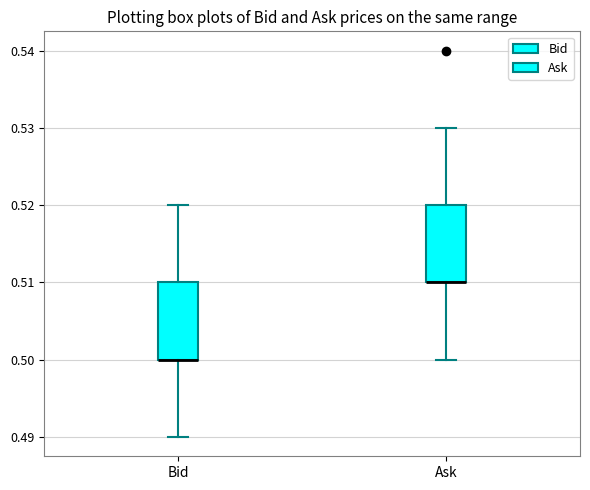

Reading left to right, transcribe this box plot: for each box, give where its median line is, the range the box spans, and where its two whiskers end, as read against the y-axis. The values are not printed on the chart, so give them approximately, as read against the axis.

Bid: median 0.50 (drawn on the box's lower edge), box 0.50 to 0.51, whiskers 0.49 to 0.52
Ask: median 0.51 (drawn on the box's lower edge), box 0.51 to 0.52, whiskers 0.50 to 0.53